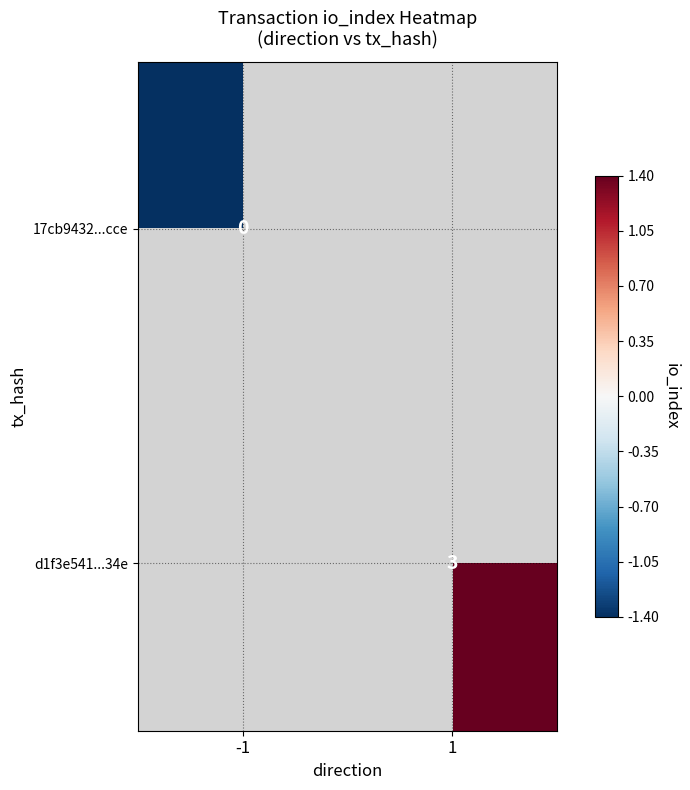

Is it true that d1f3e541...34e equals 3.0 at 1?

True